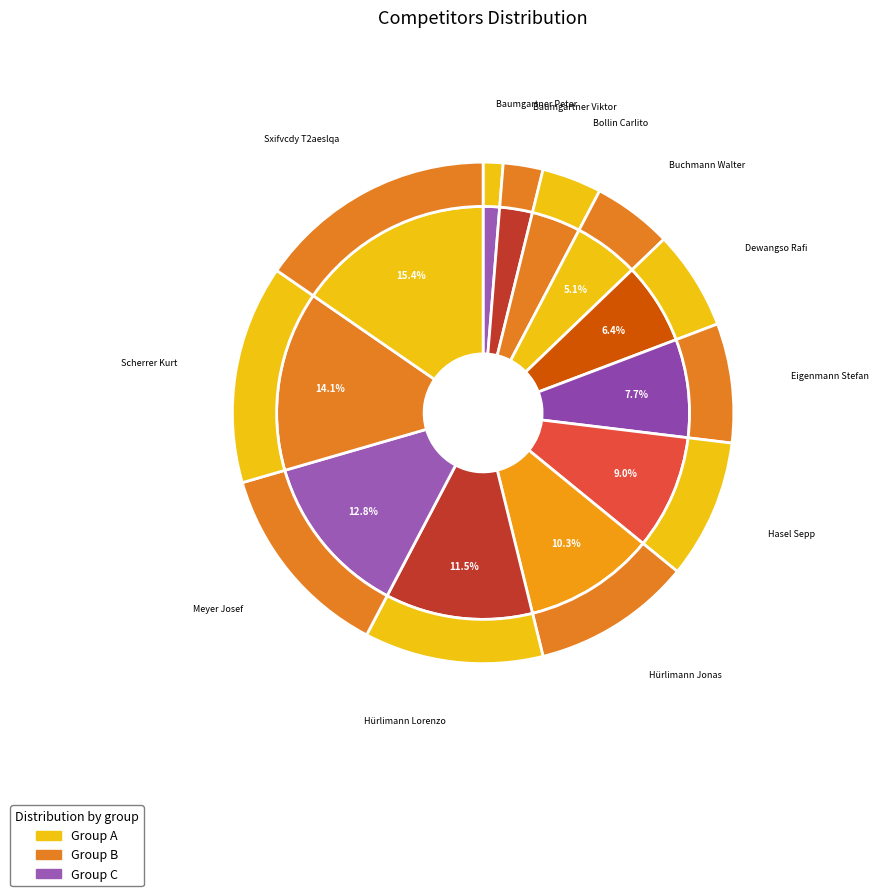

How many slices are in this pie chart?

12